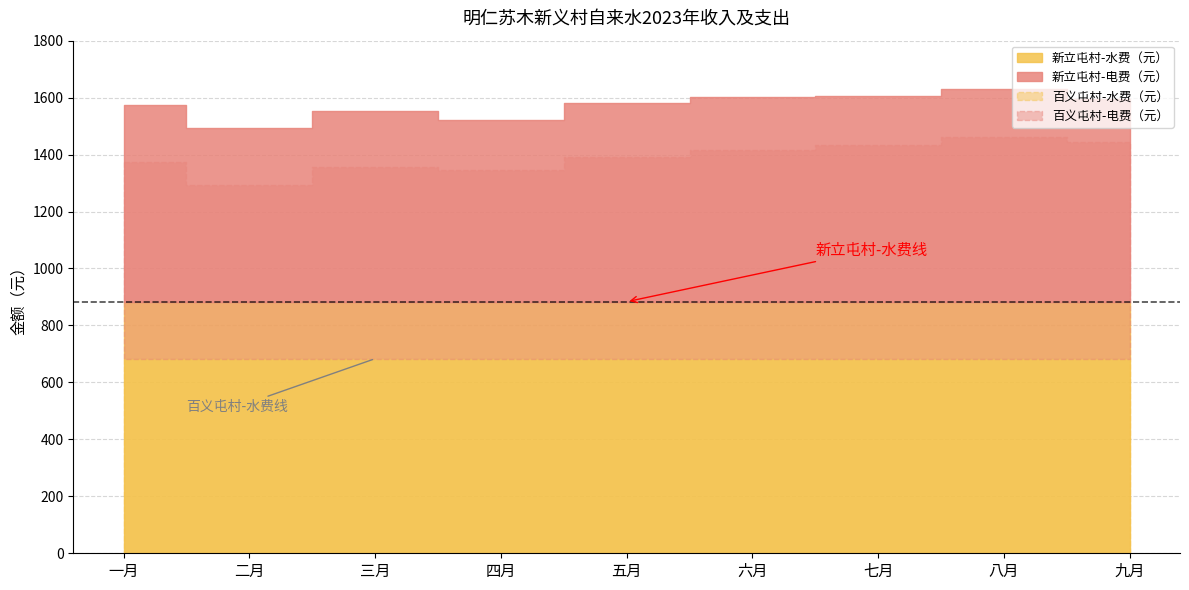

Is it true that 新立屯村-电费（元） equals 718.7 at 六月?

True